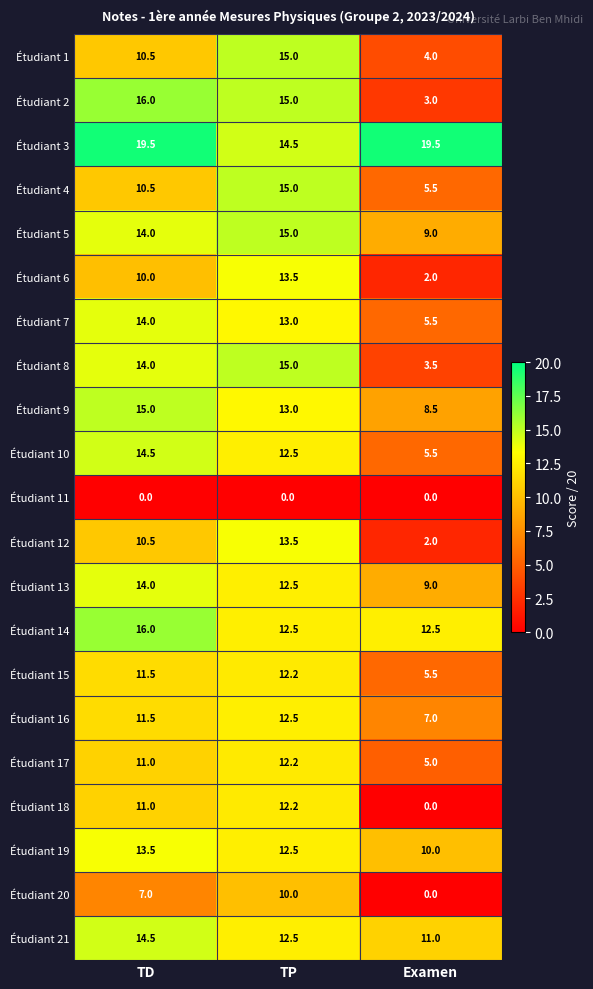

Which series has the largest range (max minus min)?

Étudiant 2